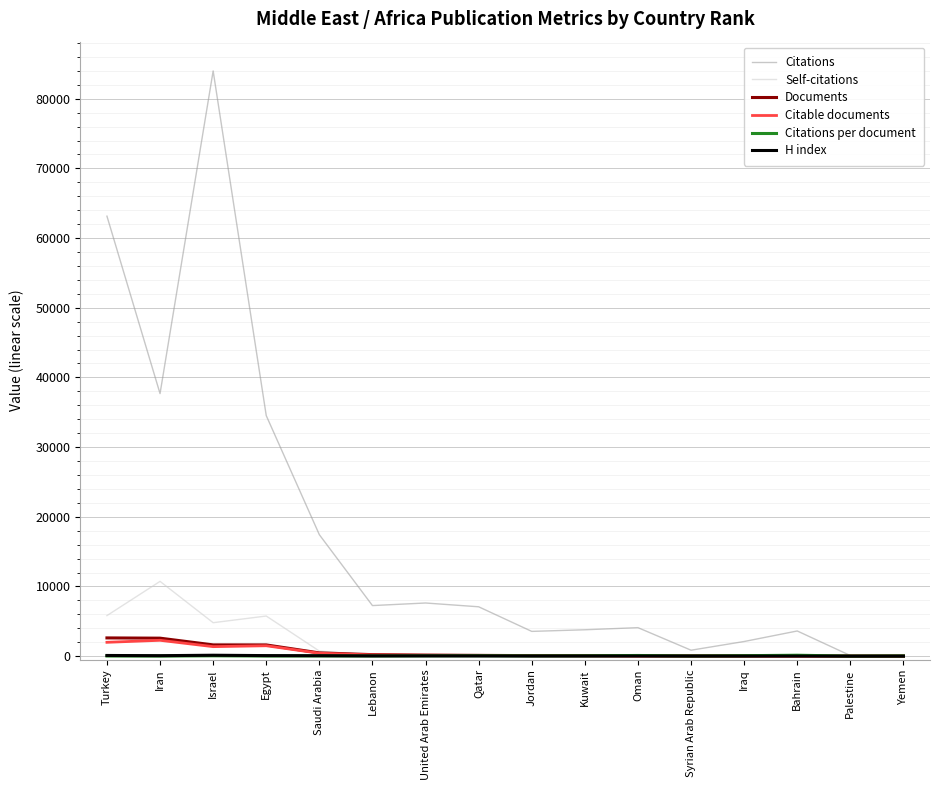

What is the highest value of the Citations series?

83985.0